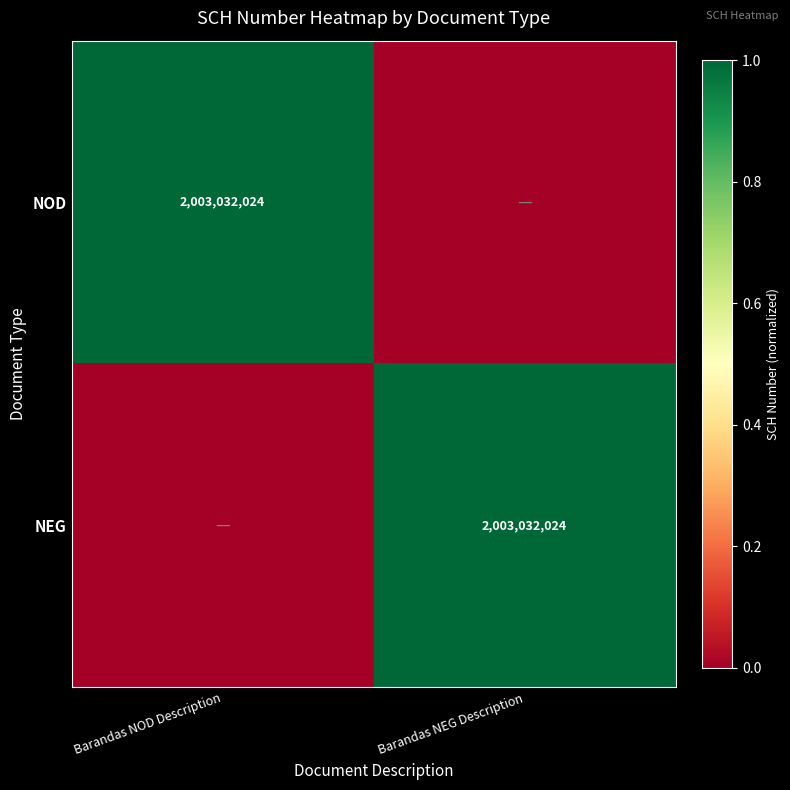

What is the spread (max minus min) of values at Barandas NEG Description?

1